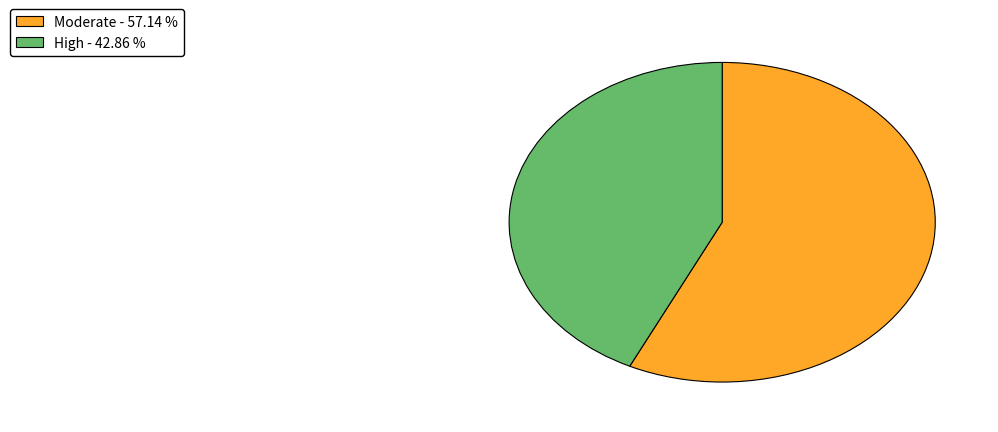

Is there any slice that represents more than half of the pie?

Yes